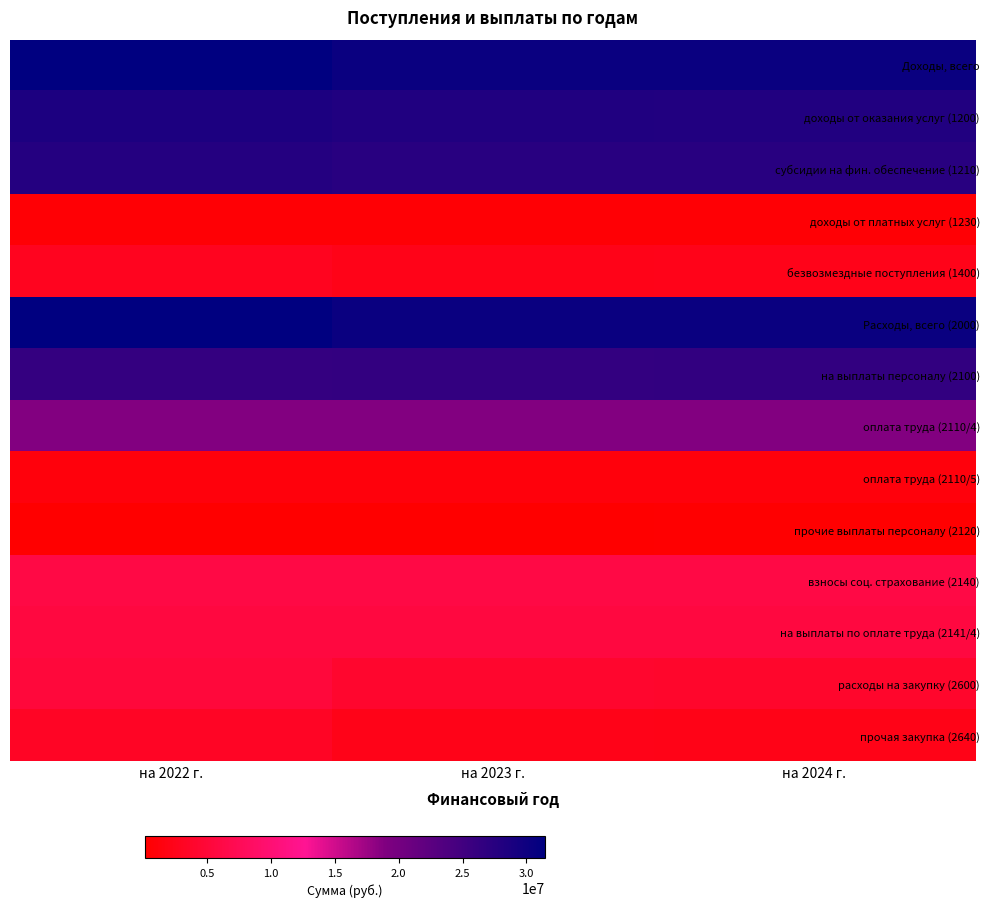

What is the difference between the highest and lowest values at на 2022 г.?

31334849.6